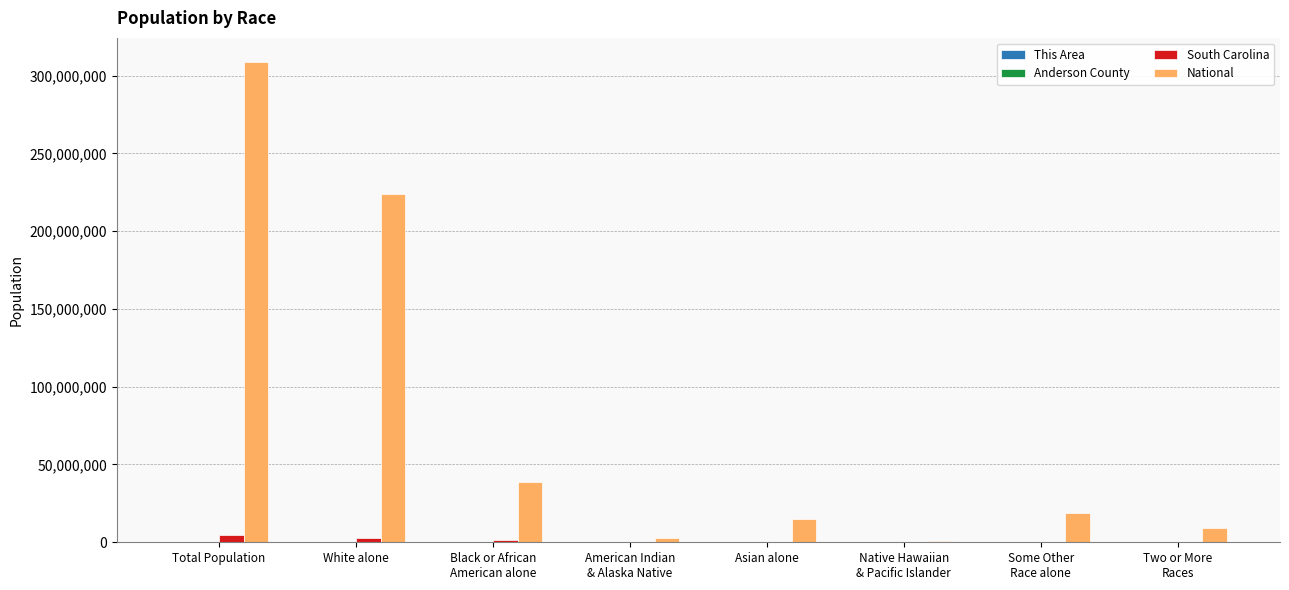

True or false: National has a value of 223553265 at White alone.

True